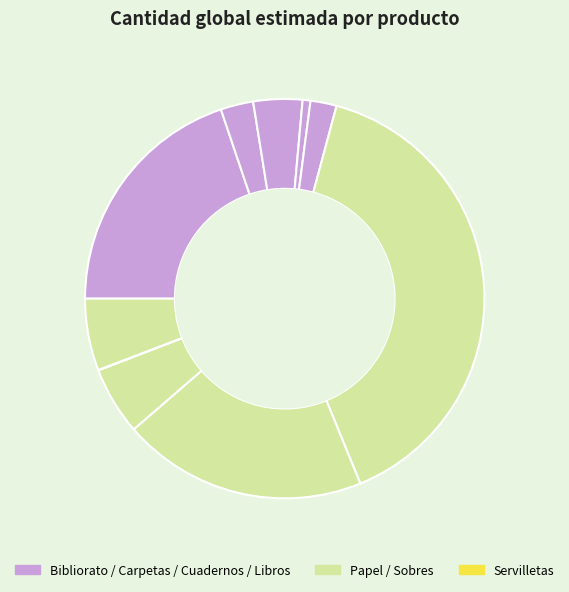

To the nearest percent, what is the average slice percentage?

10%